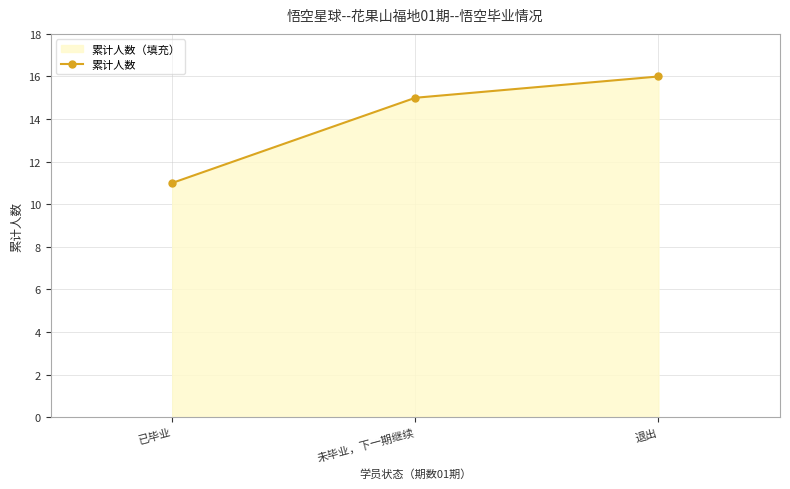

The chart shows a value of 11 at 已毕业. True or false?

True